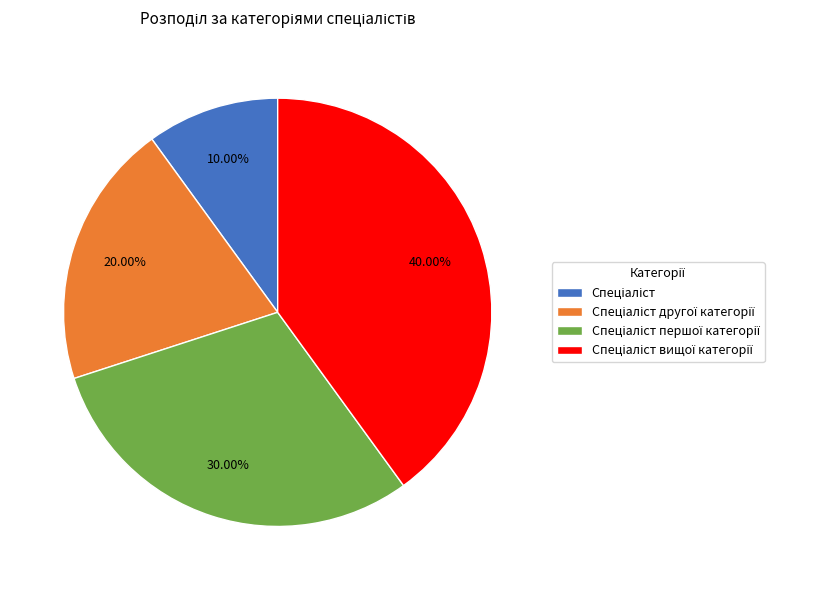

Does any single category account for the majority?

No